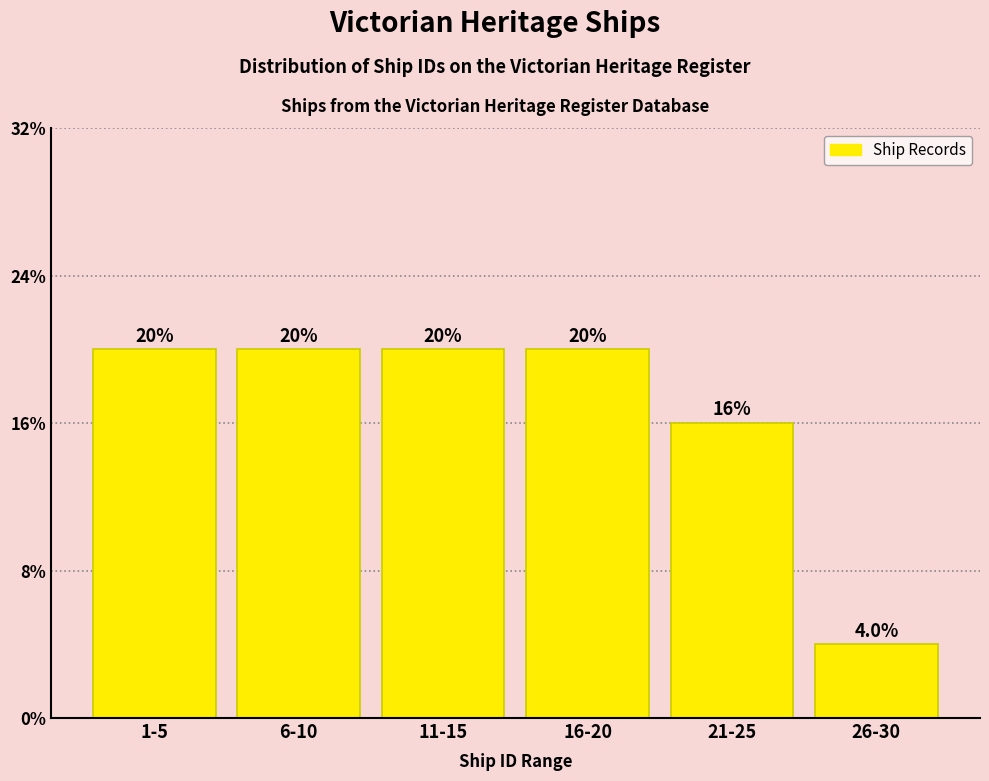

Are the bars horizontal?

No